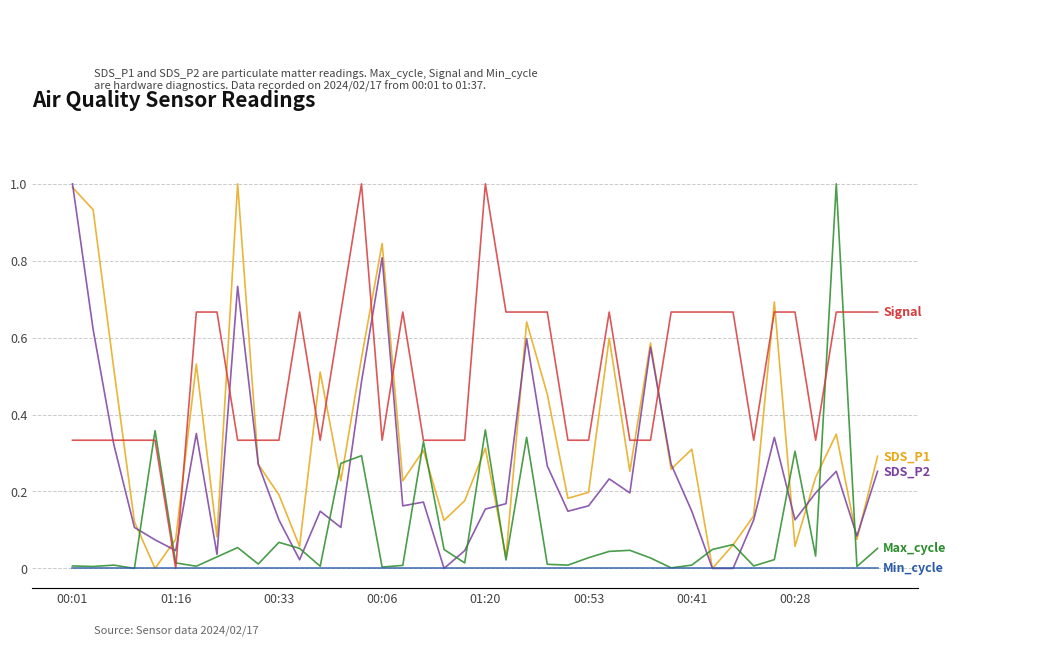

What is the greatest value displayed?

1.0